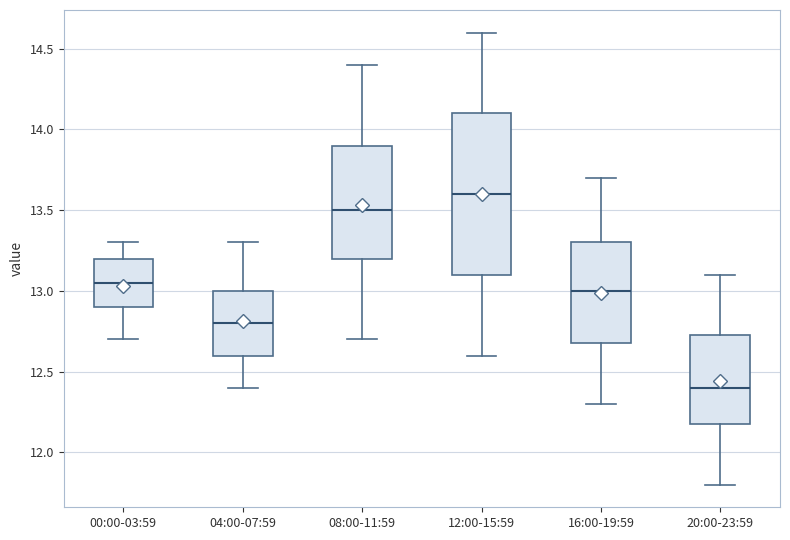

Which box has the lowest median line?

20:00-23:59